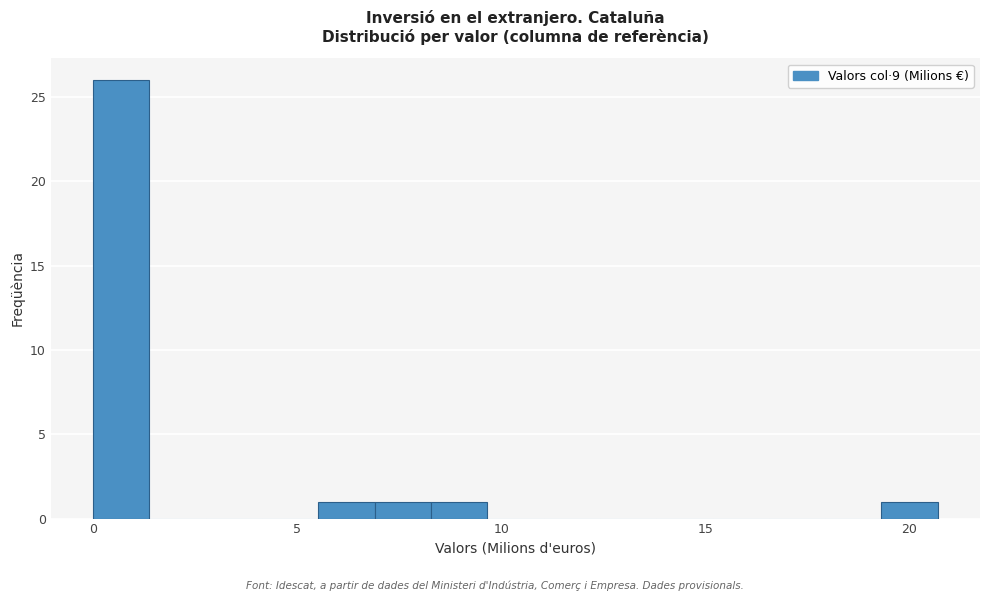

Read against the x-axis, roughly where is the centre of the tallest bar?

0.5